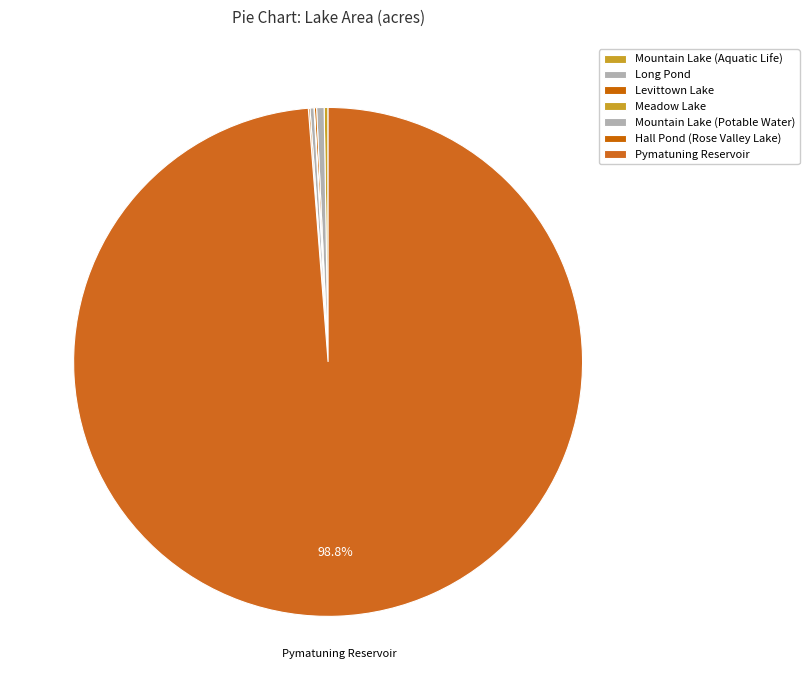

To the nearest percent, what is the average slice percentage?

14%